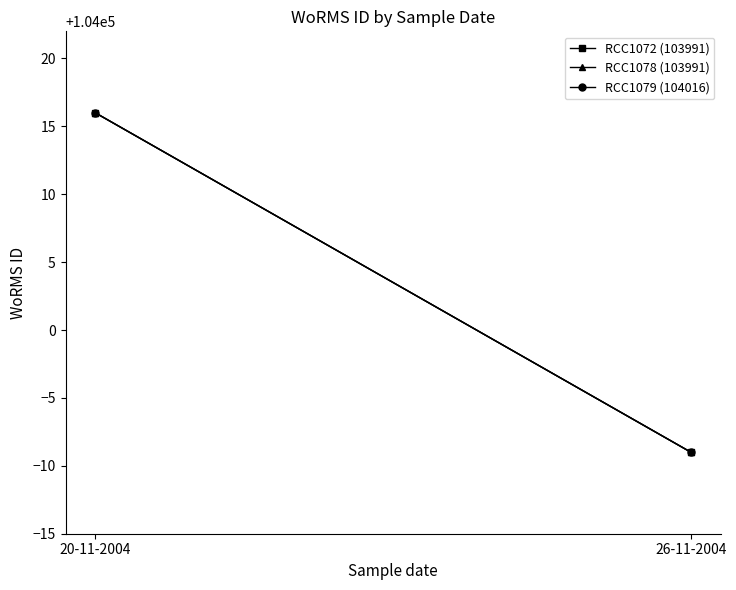

List the labels in order of RCC1072 (103991) value, largest first.

20-11-2004, 26-11-2004